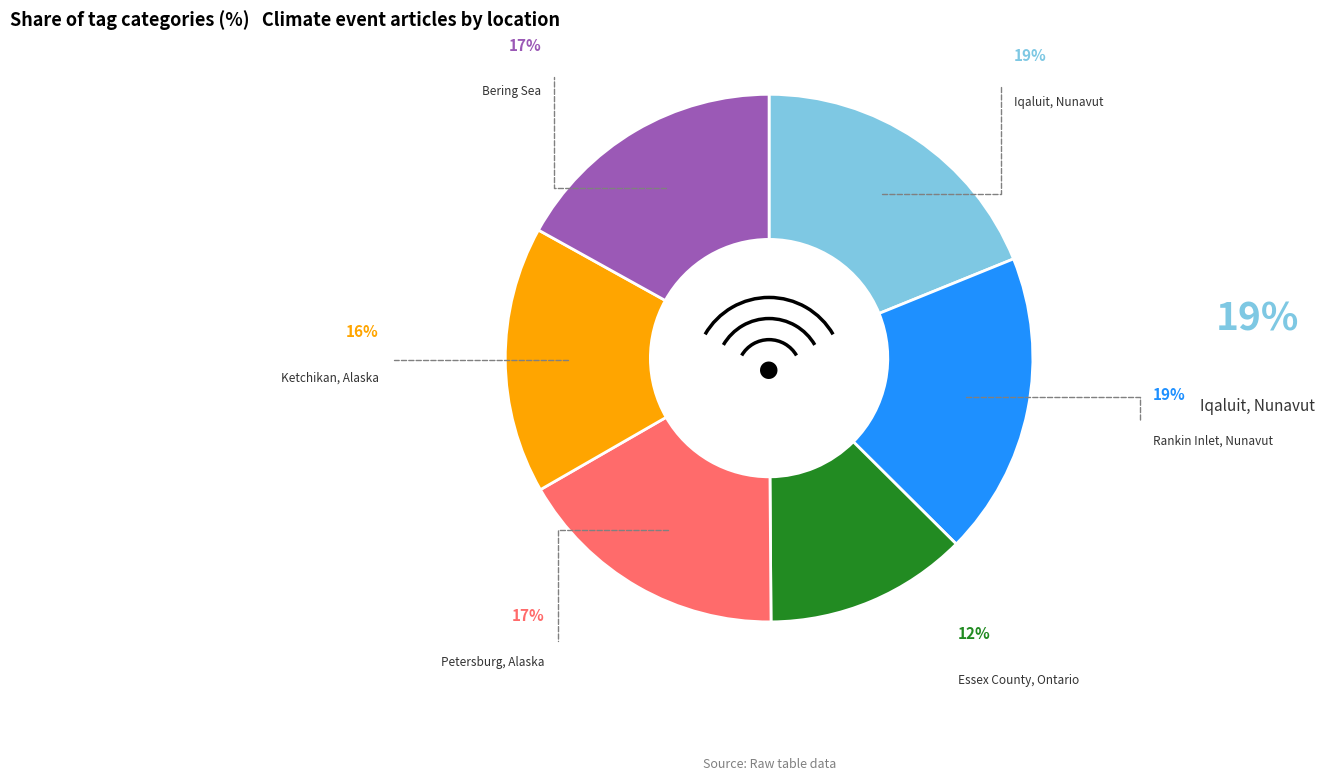

To the nearest percent, what is the average slice percentage?

17%